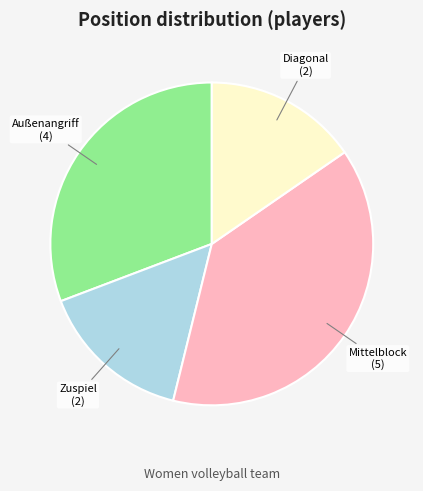

What is the ratio of the value at Außenangriff to the value at Mittelblock?

0.8